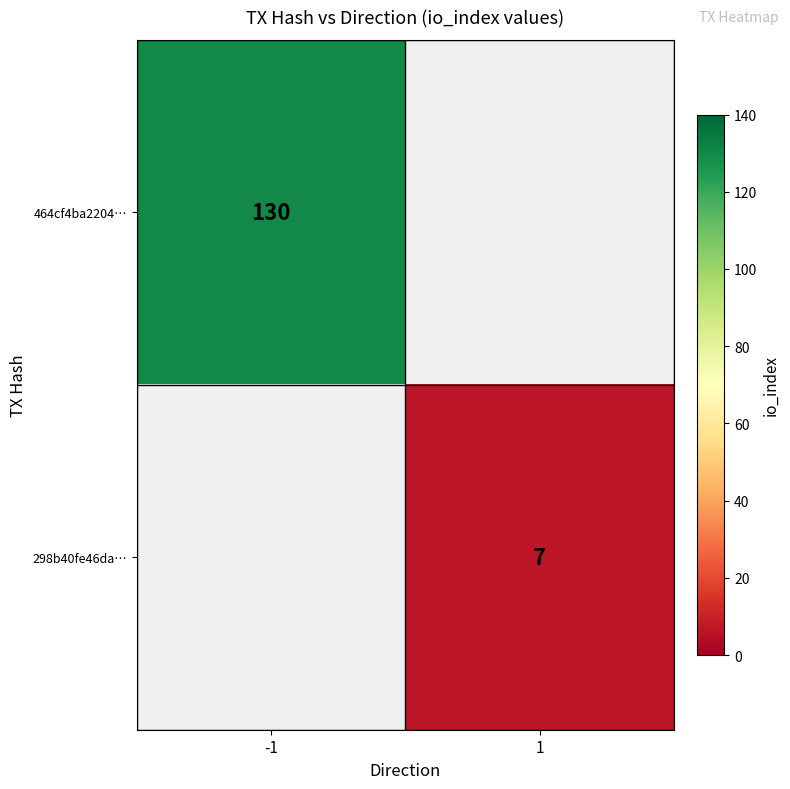

How many data points does each series have?

2